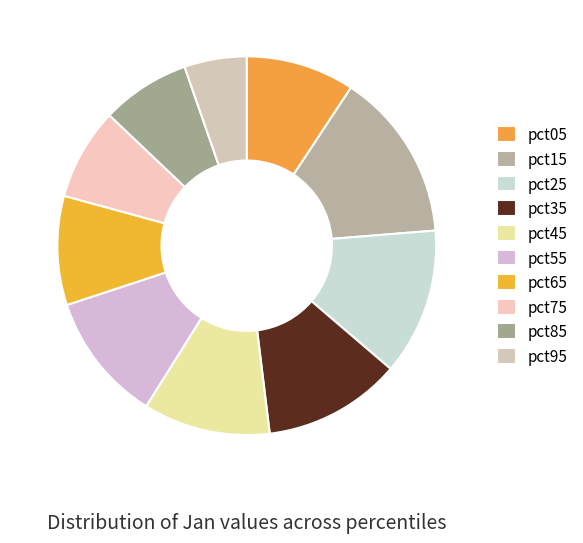

How many slices are in this pie chart?

10